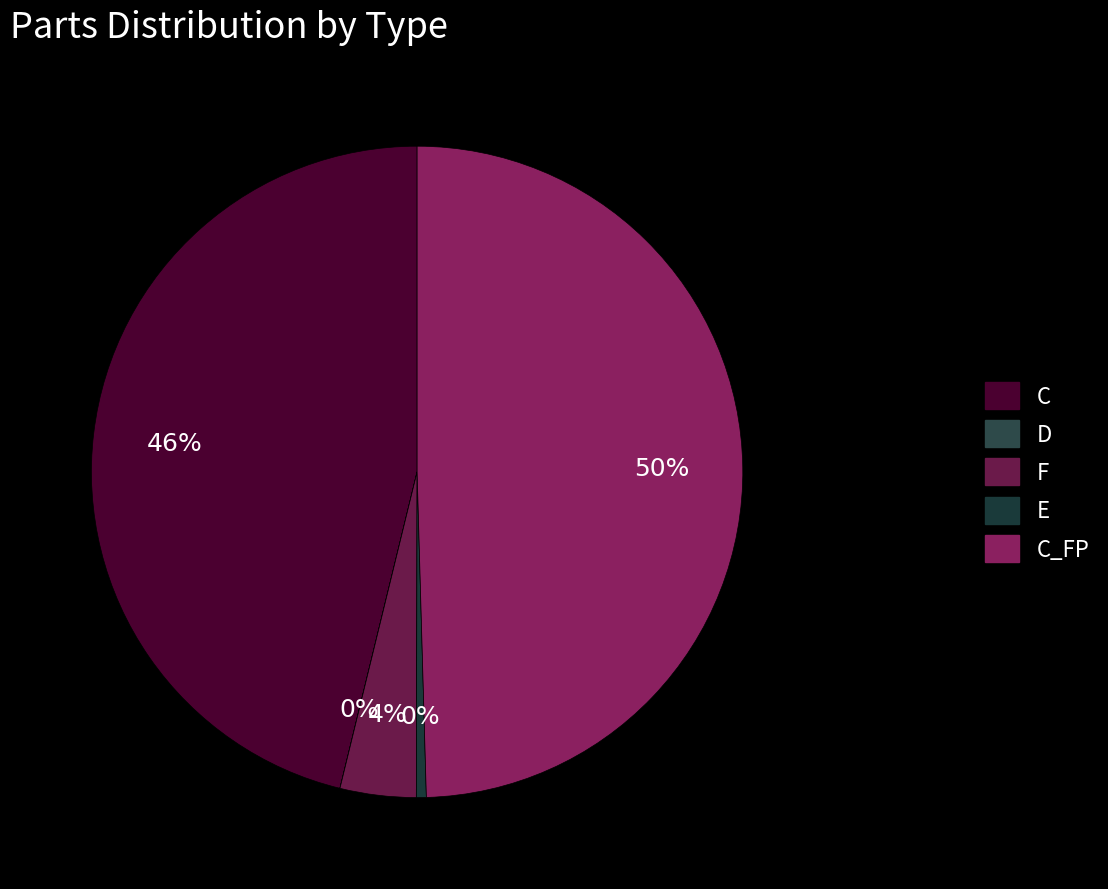

Rank the categories by value from highest to lowest.

C_FP, C, F, E, D